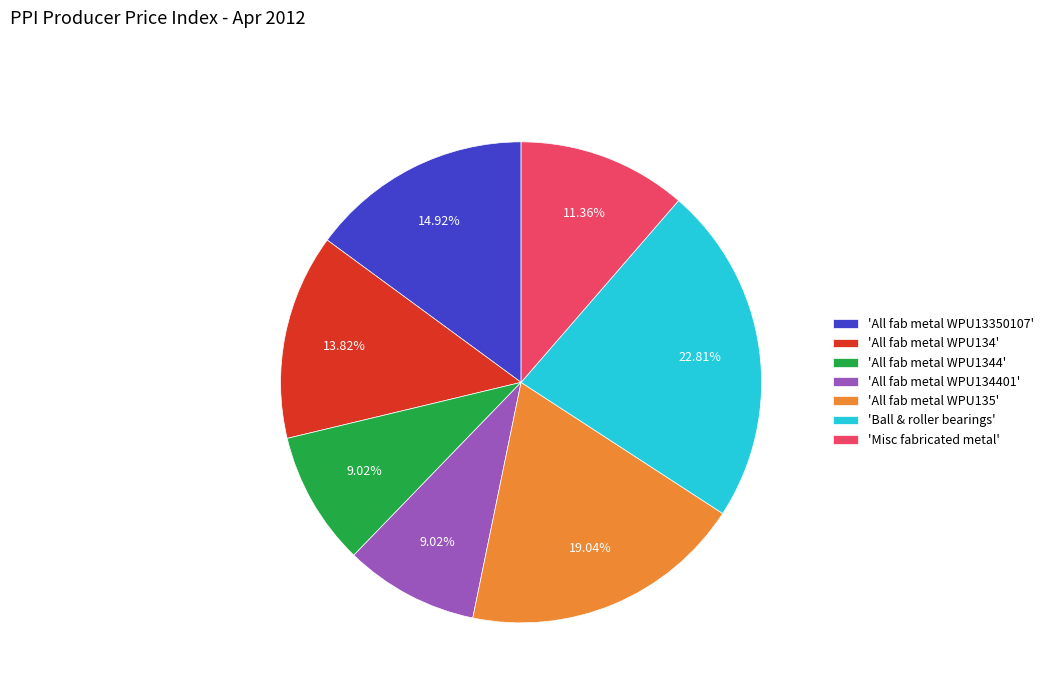

Which category has the biggest portion of the pie?

'Ball & roller bearings'